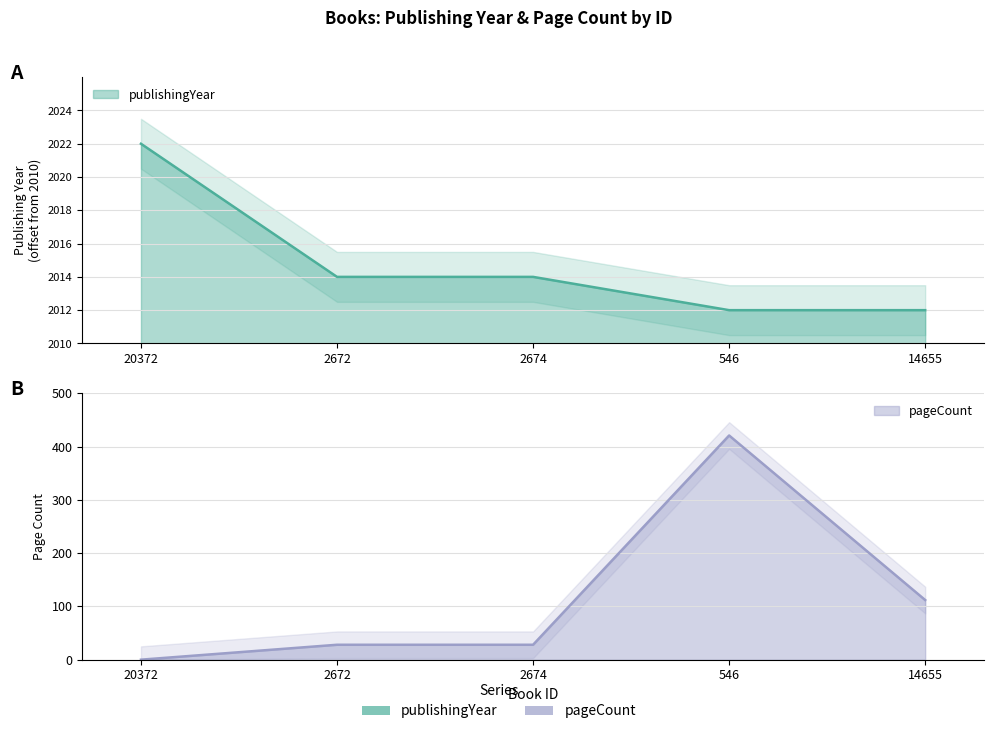

Which series ends up on top after the final intersection of pageCount and publishingYear?

pageCount